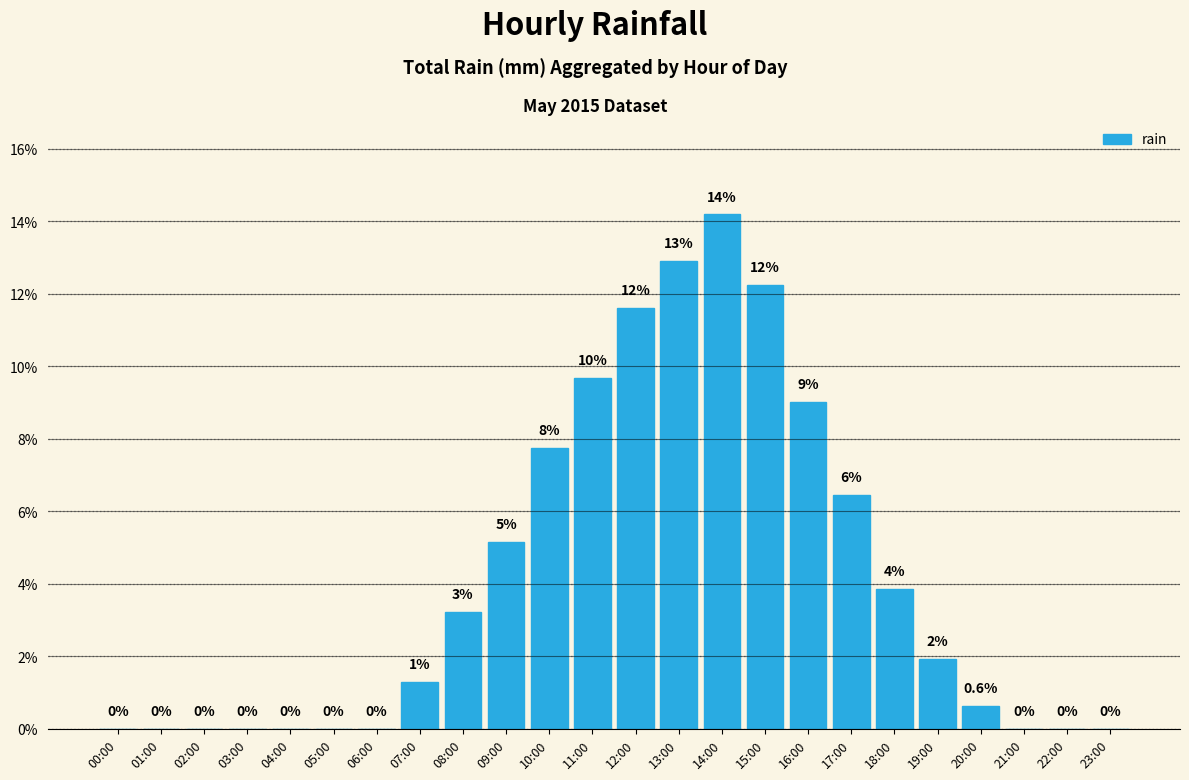

What is the sum of all values?

100.0